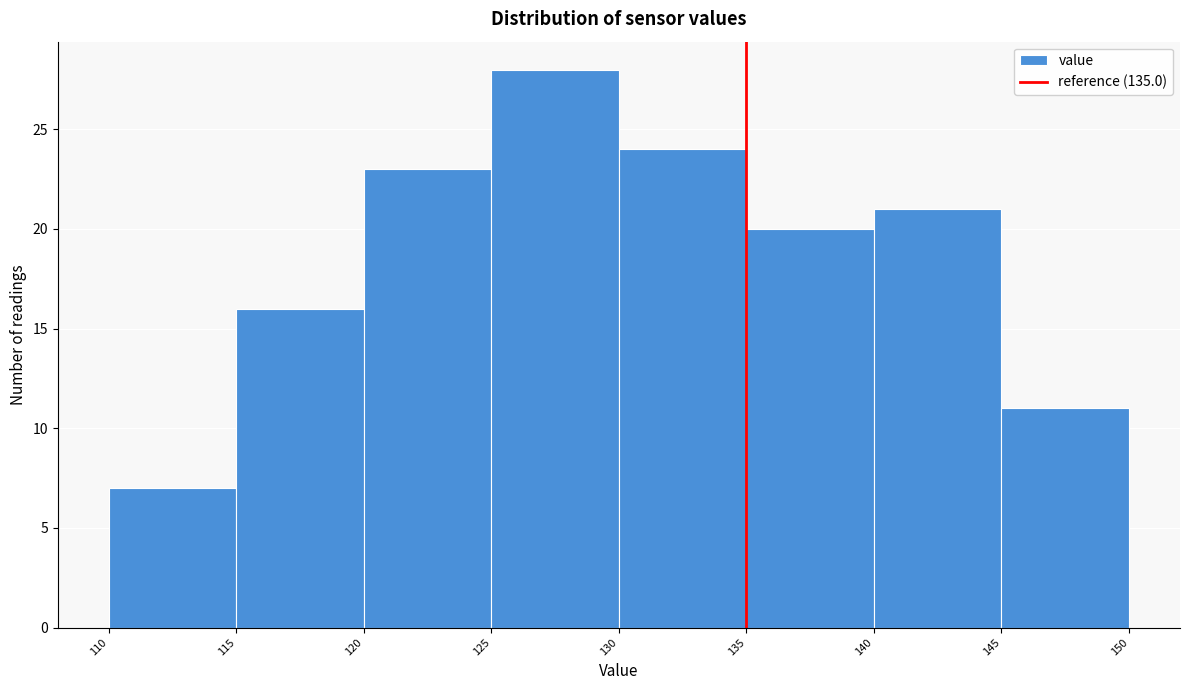

Which range on the x-axis has the tallest bar?

125 to 130